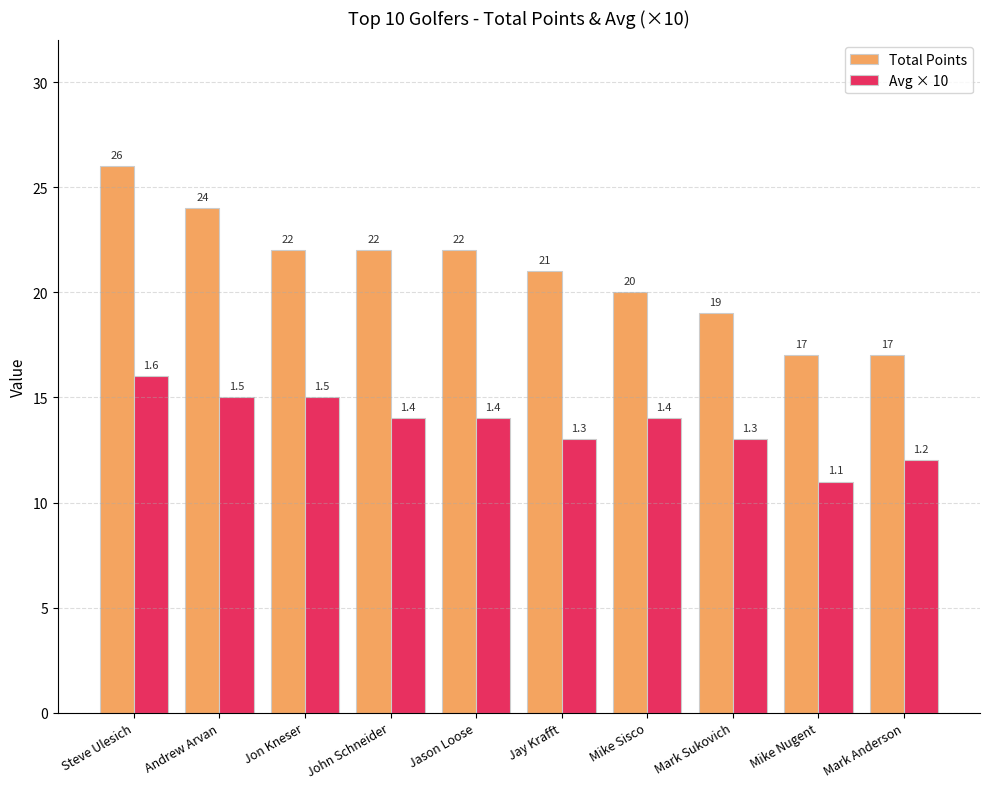

What are all the series names shown in the legend?

Total Points, Avg × 10